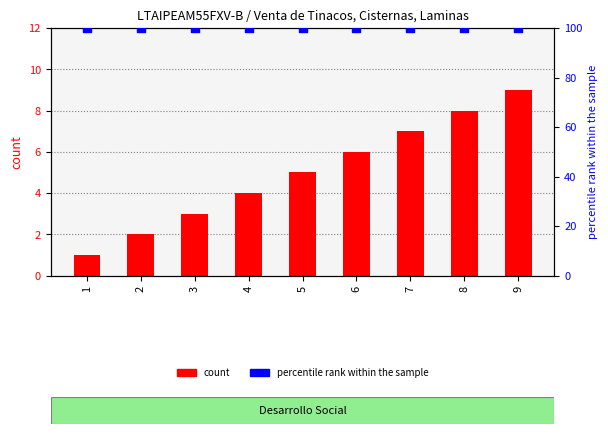

At how many categories does at least one series exceed 93?

9